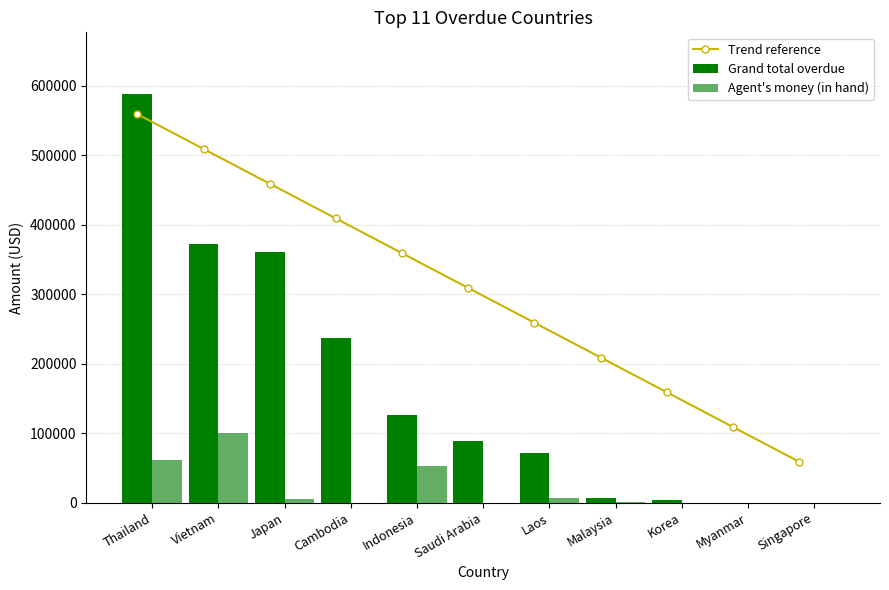

Which series has the widest spread of values?

Grand total overdue